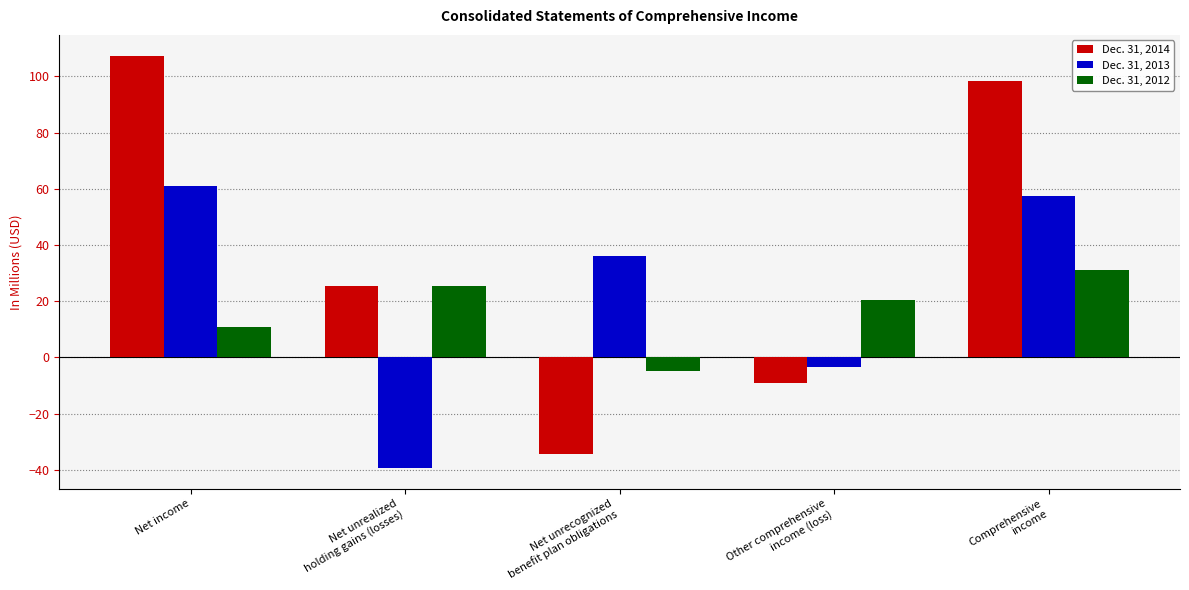

What value does the Dec. 31, 2013 series have at Other comprehensive
income (loss)?

-3.4